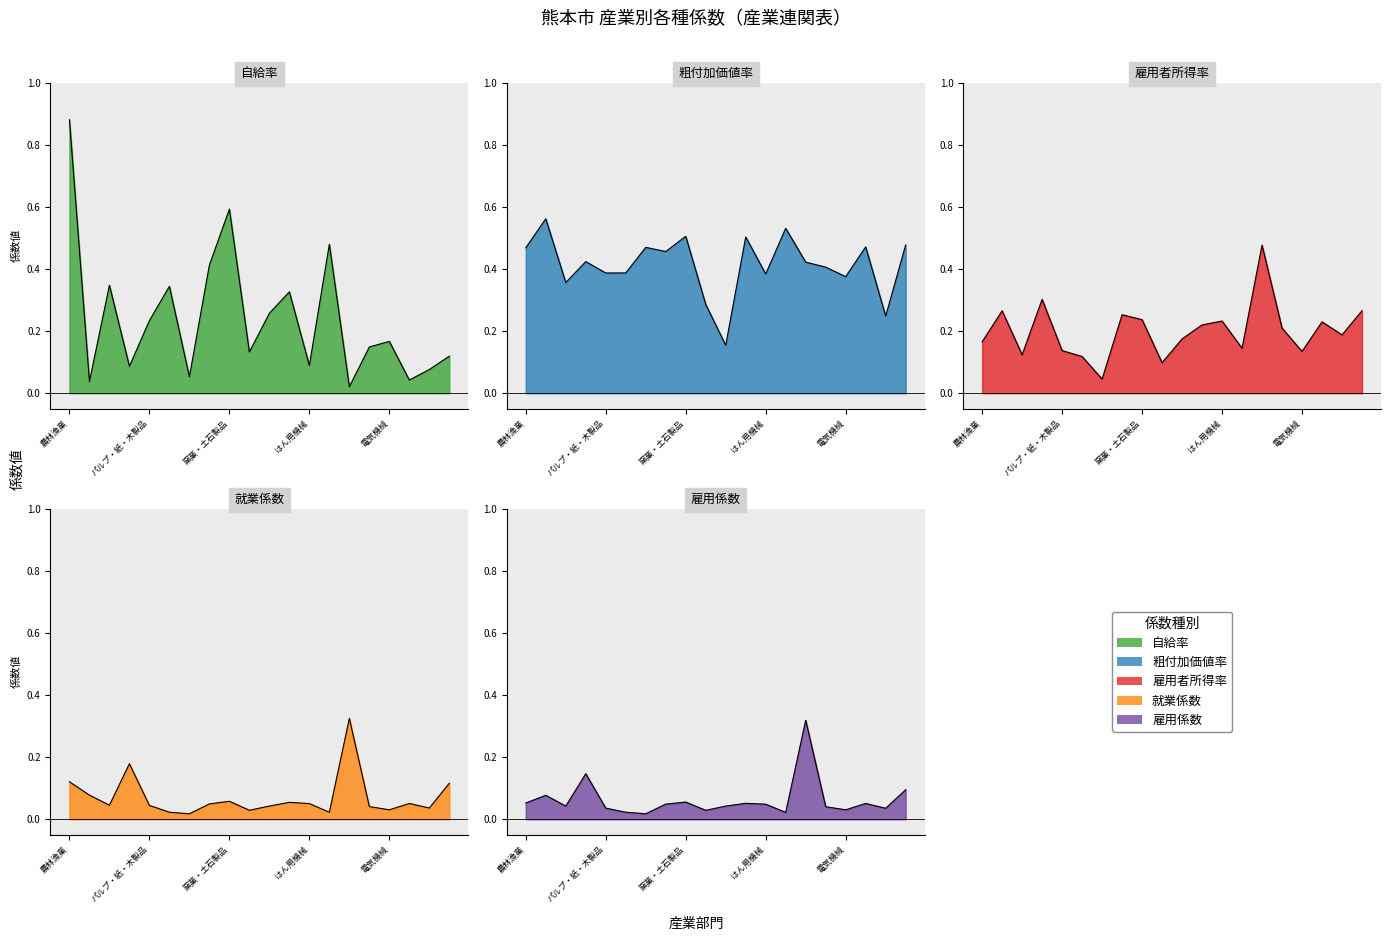

What position from the right is 鉱業?

19